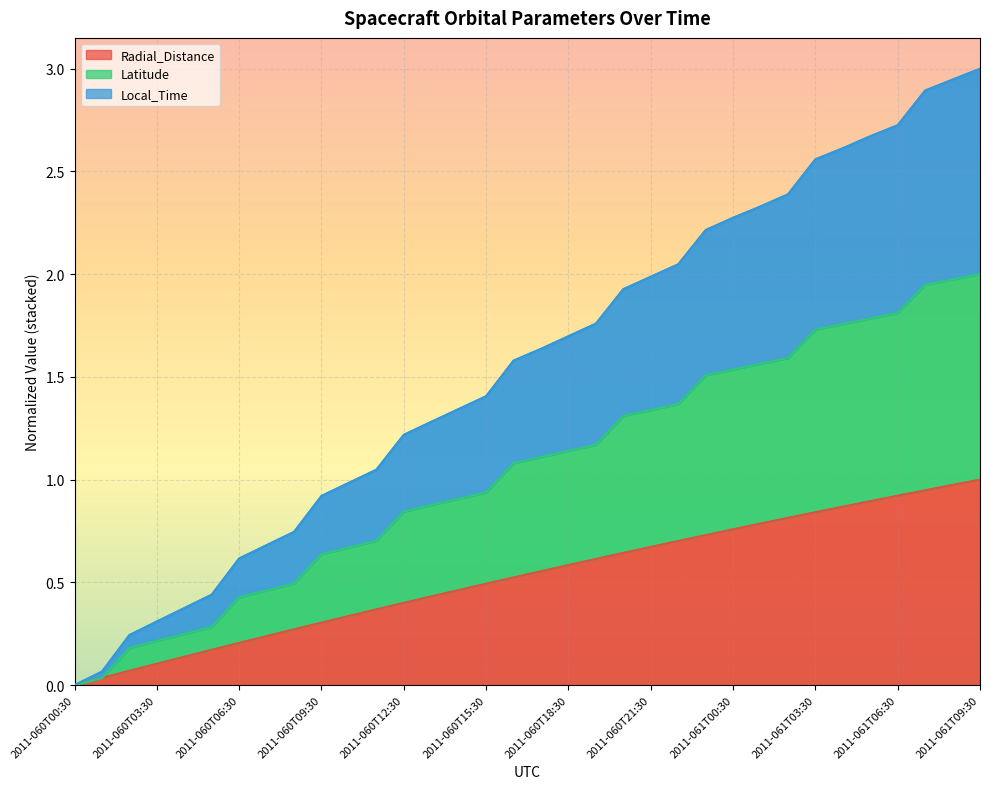

Is it true that Radial_Distance equals 1.3 at 2011-061T00:30?

False